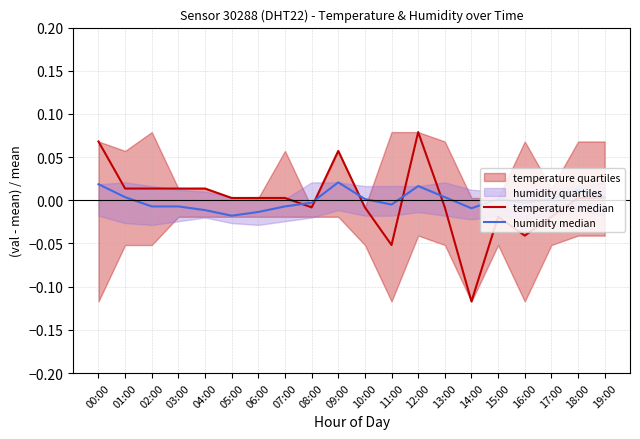

True or false: temperature median and humidity median cross at least once.

True